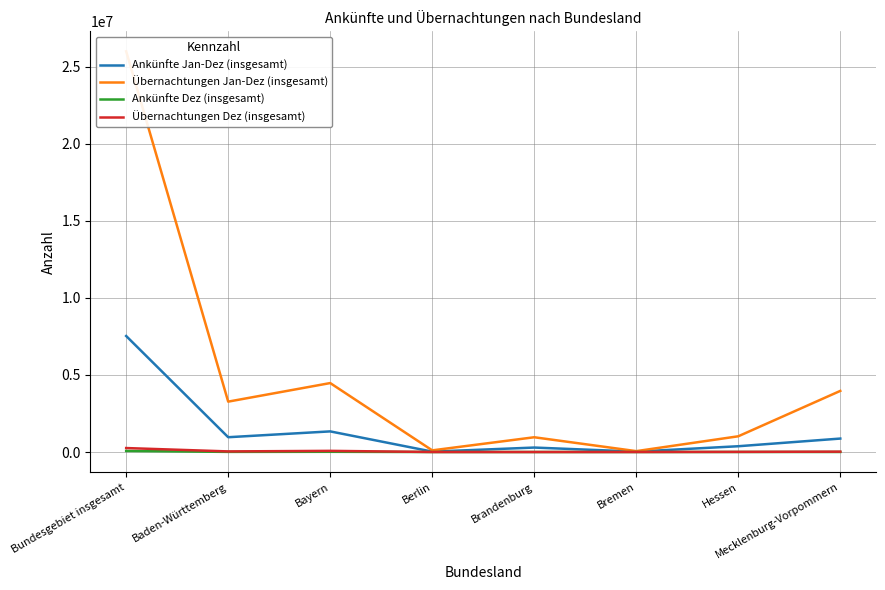

In Ankünfte Jan-Dez (insgesamt), how many points are higher than both neighbors (excluding endpoints)?

2